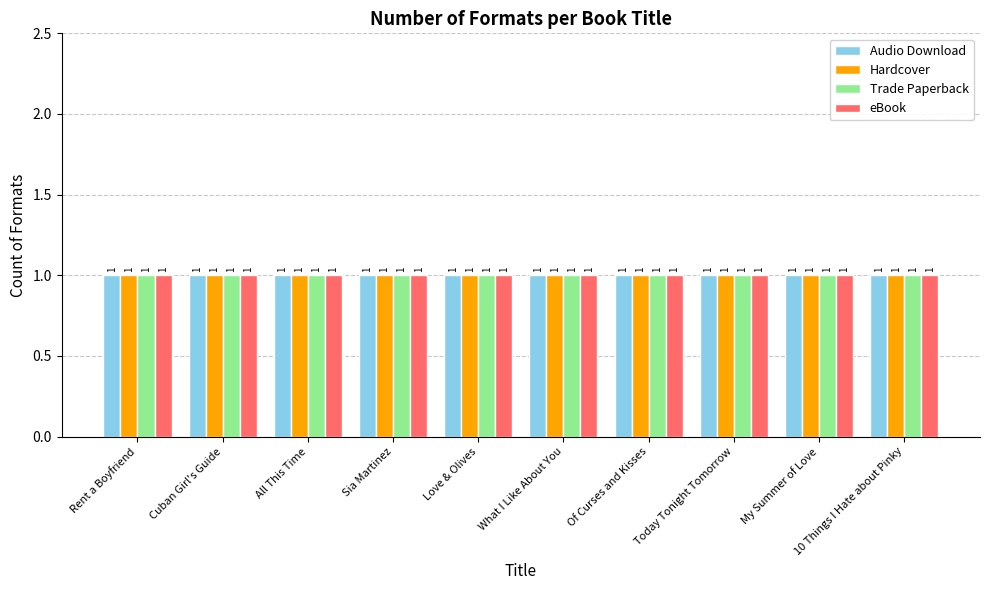

The value at 10 Things I Hate about Pinky is 6. True or false?

False